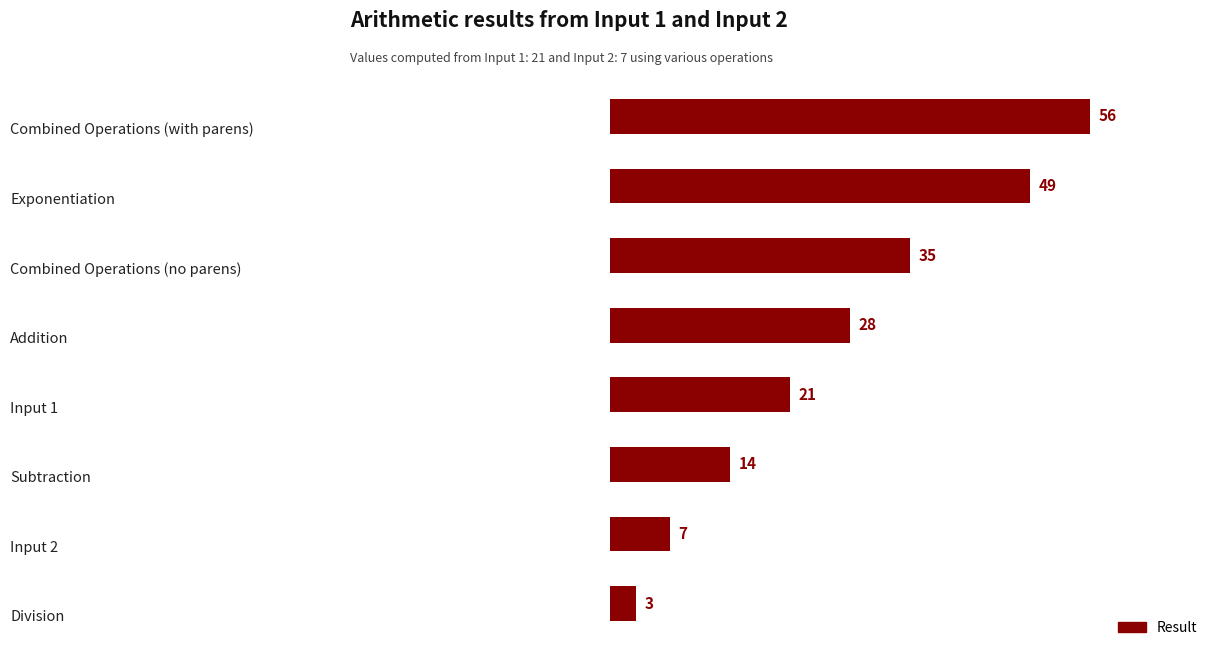

How many values are between 14 and 49?

5